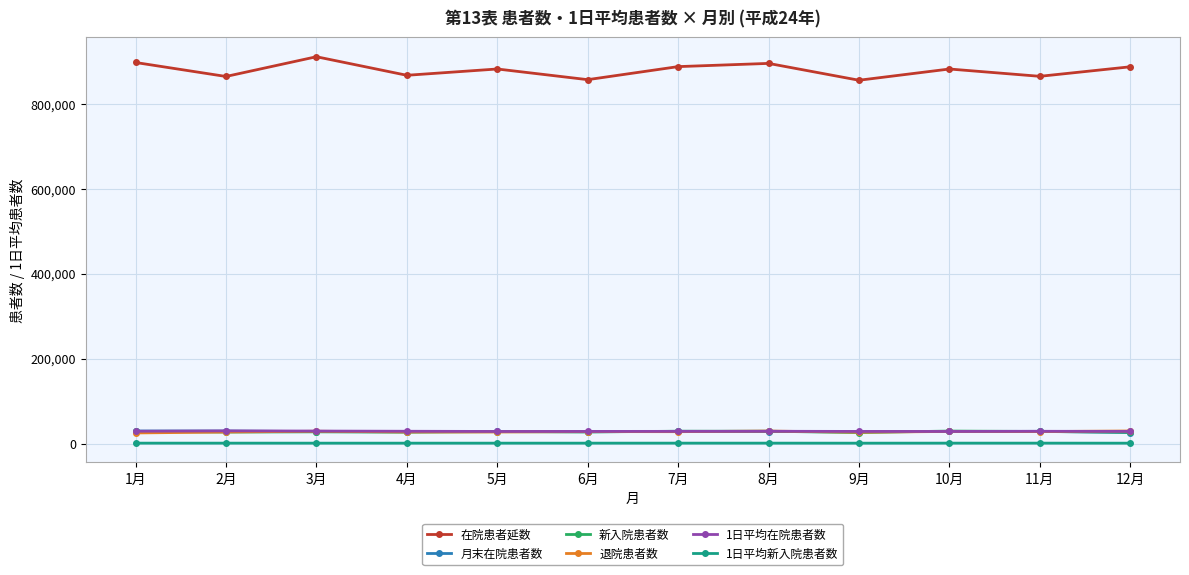

Where is the first local maximum for 在院患者延数?

3月